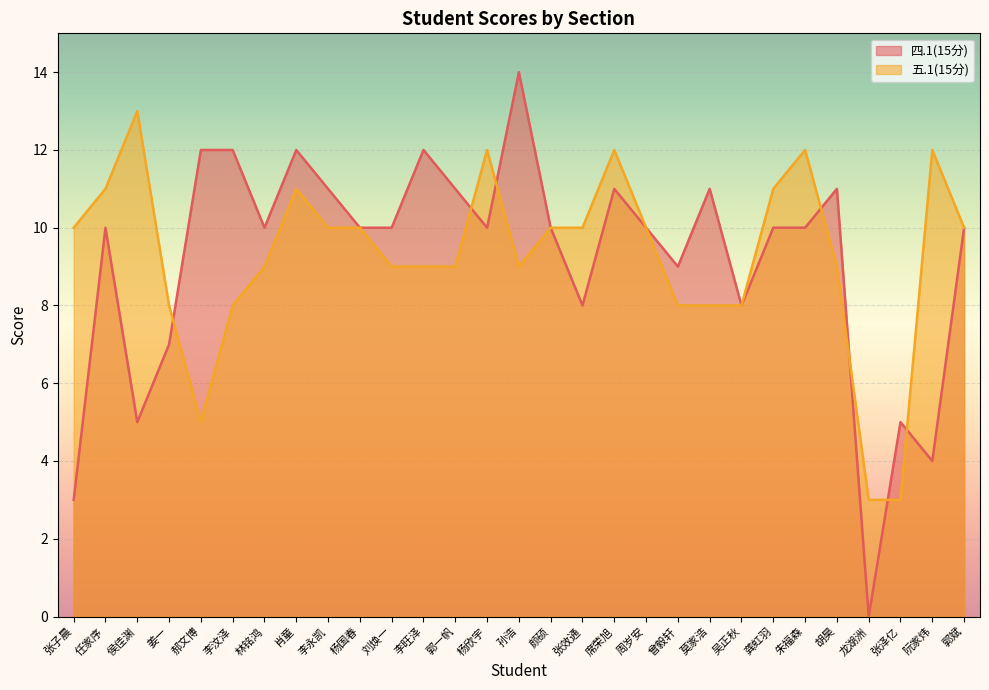

What is the label of the 3rd point from the right?

张泽亿